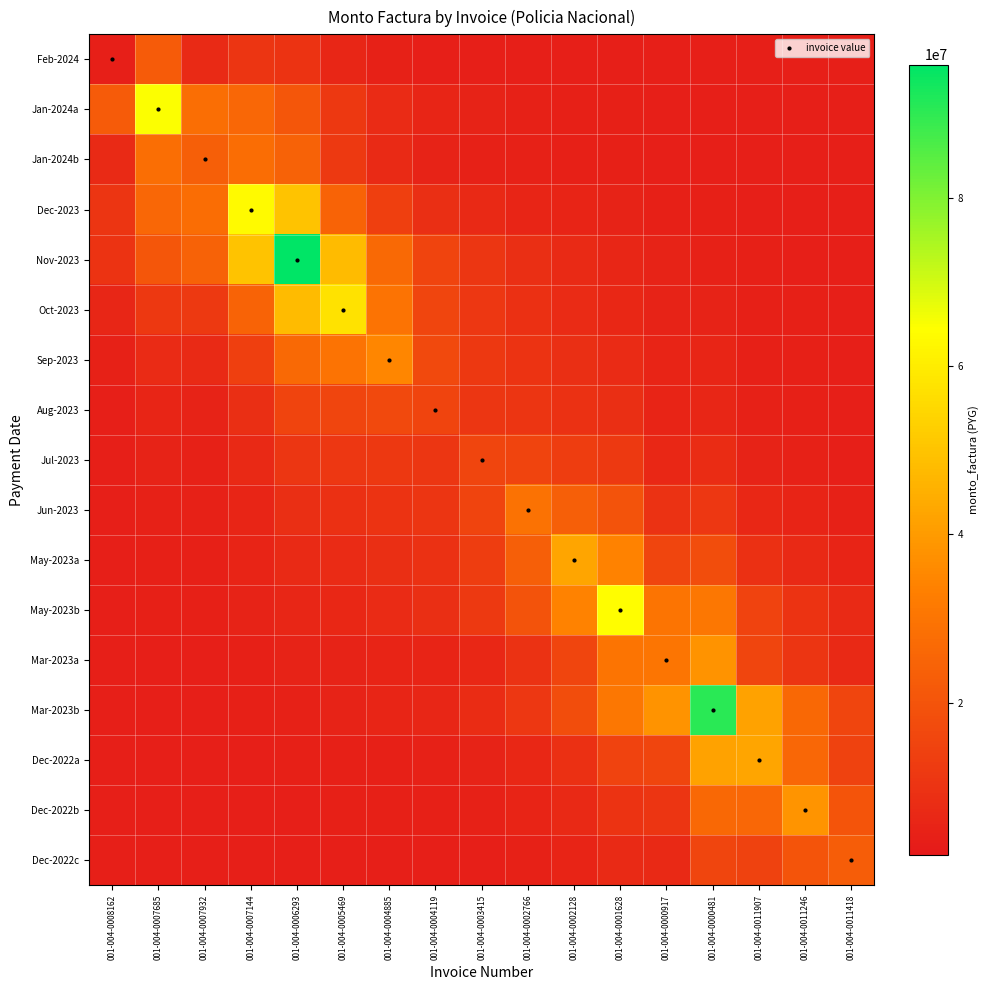

Between 001-004-0007932 and 001-004-0011246, which is larger?

001-004-0007932